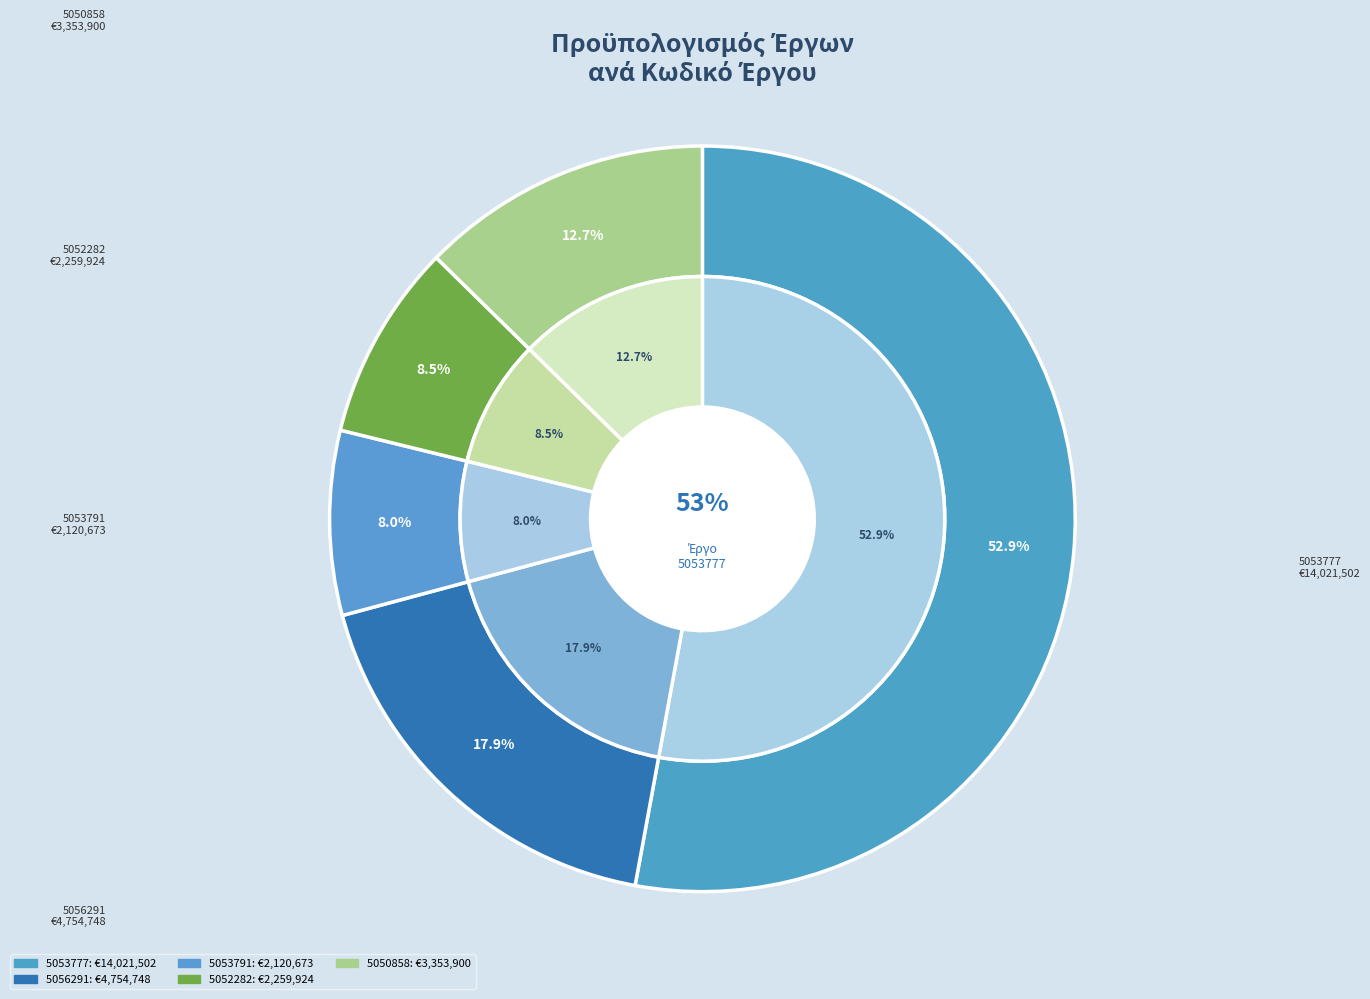

What is the smallest slice in the pie chart?

5053791